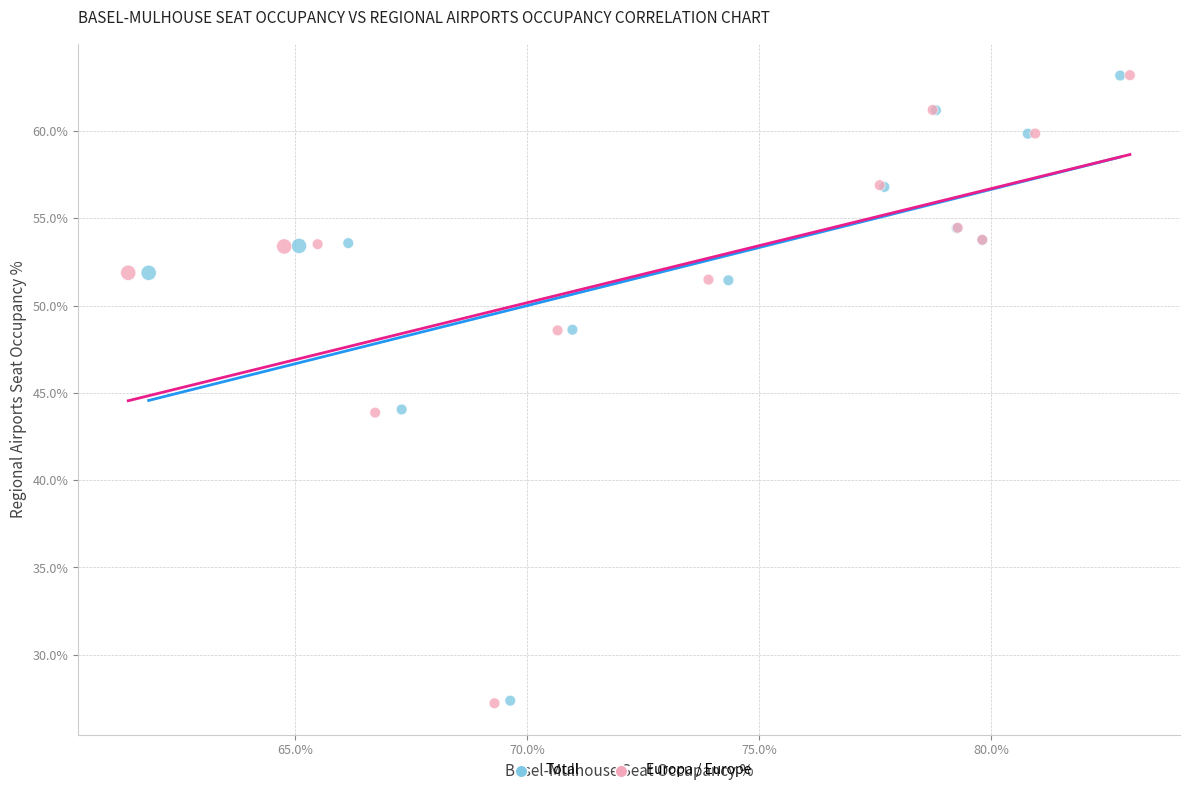

Which series has the widest spread of Y values?

Europa / Europe